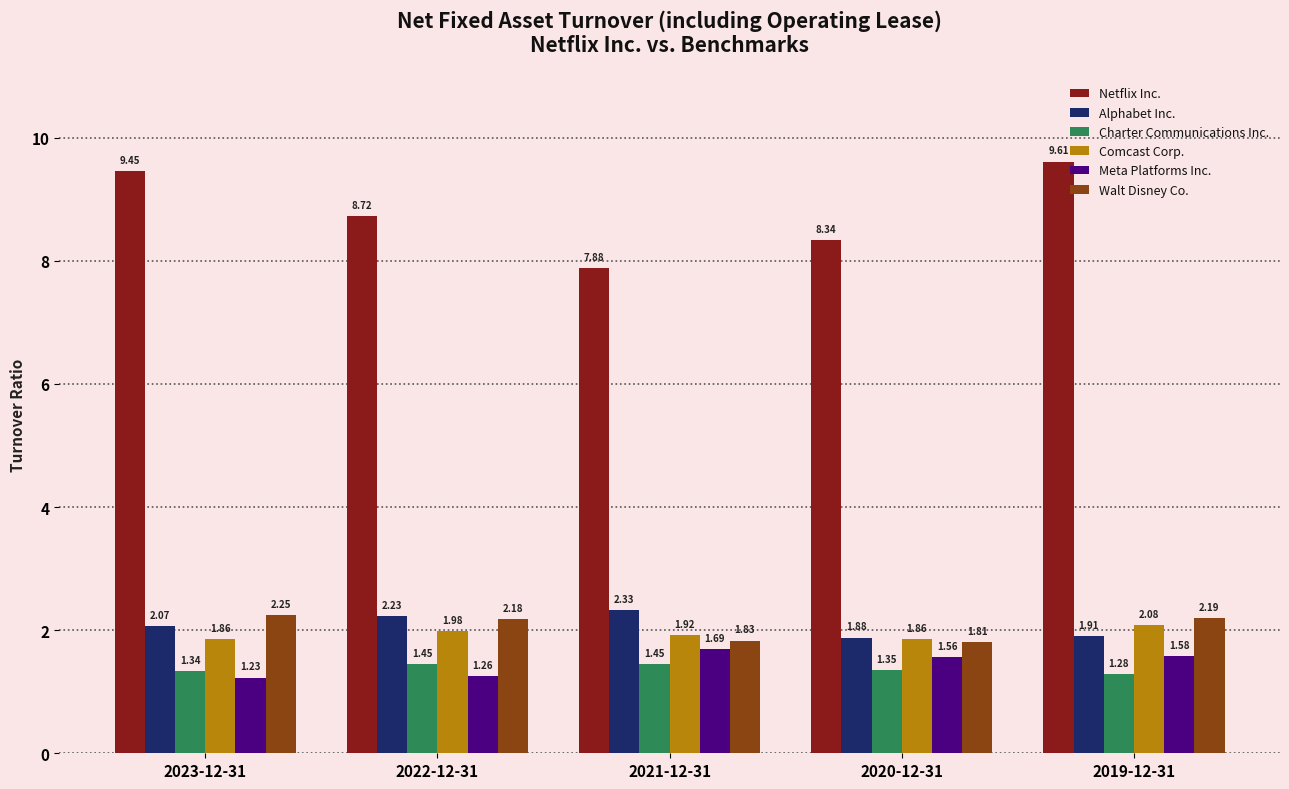

How many bars are there in total?

30